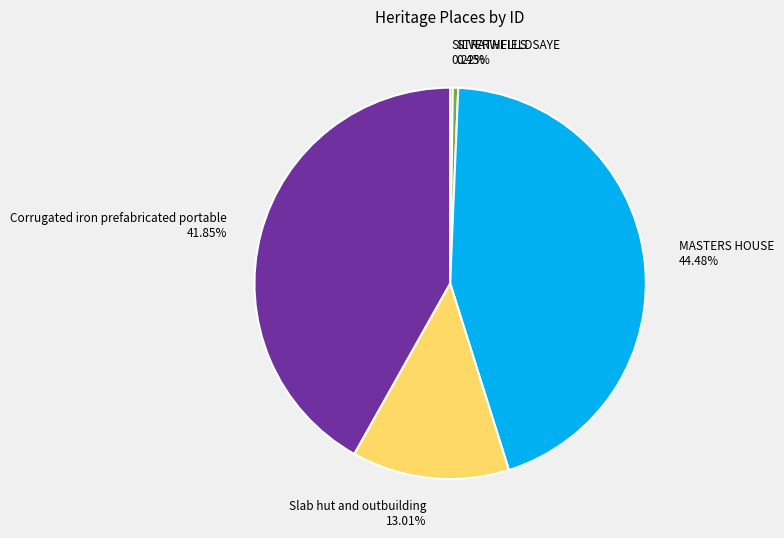

Which slice is the largest?

MASTERS HOUSE